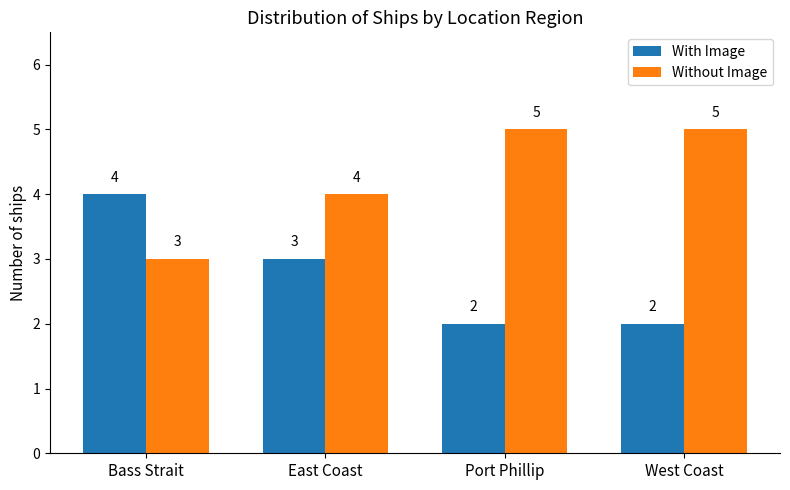

What is the sum of the Without Image values at East Coast and West Coast?

9